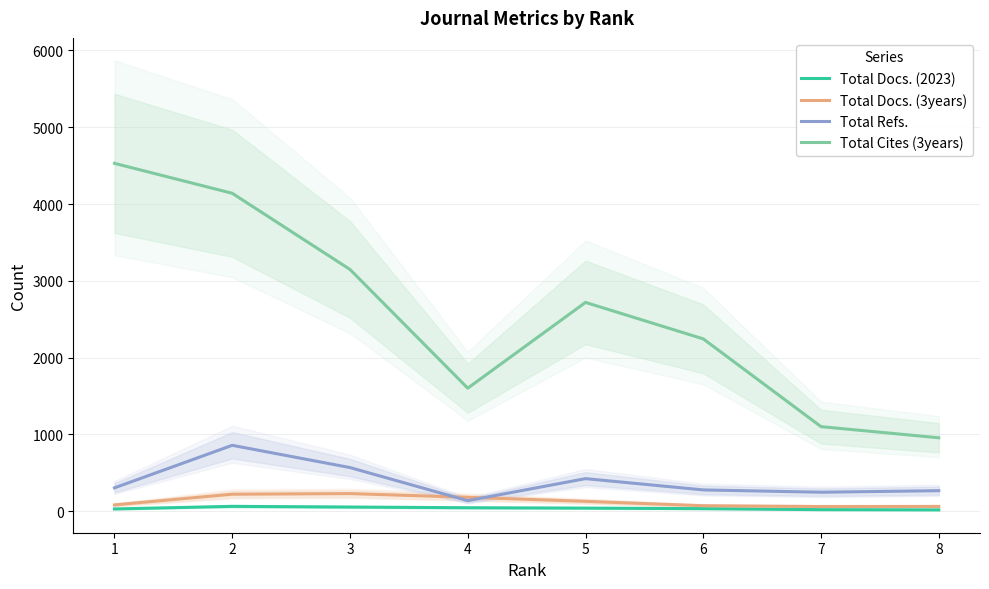

At how many categories does at least one series exceed 470?

8